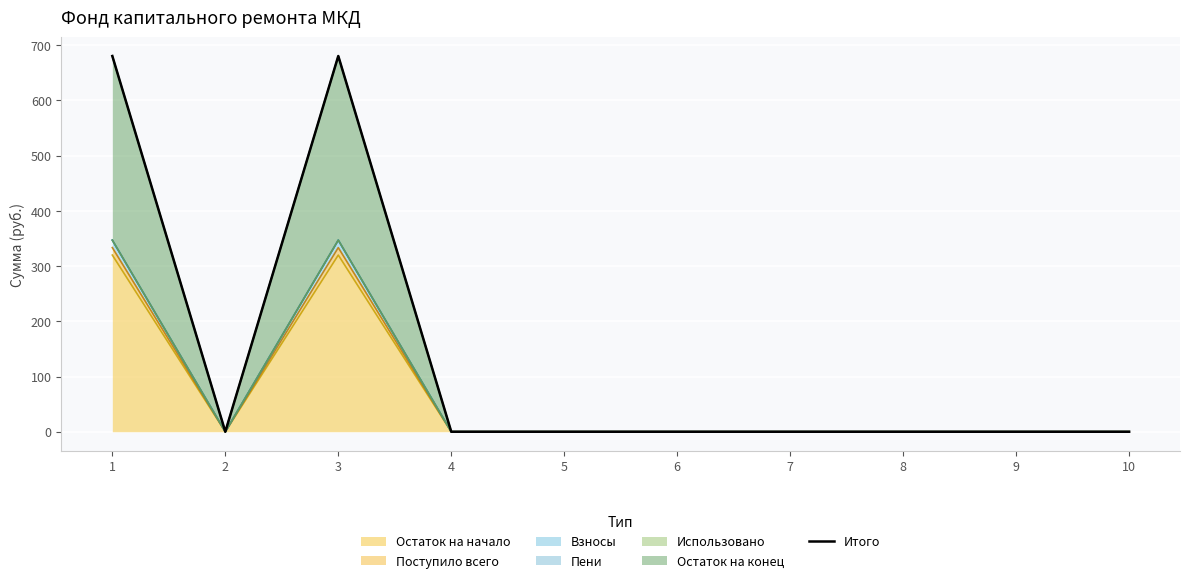

Where is the first local minimum?

2